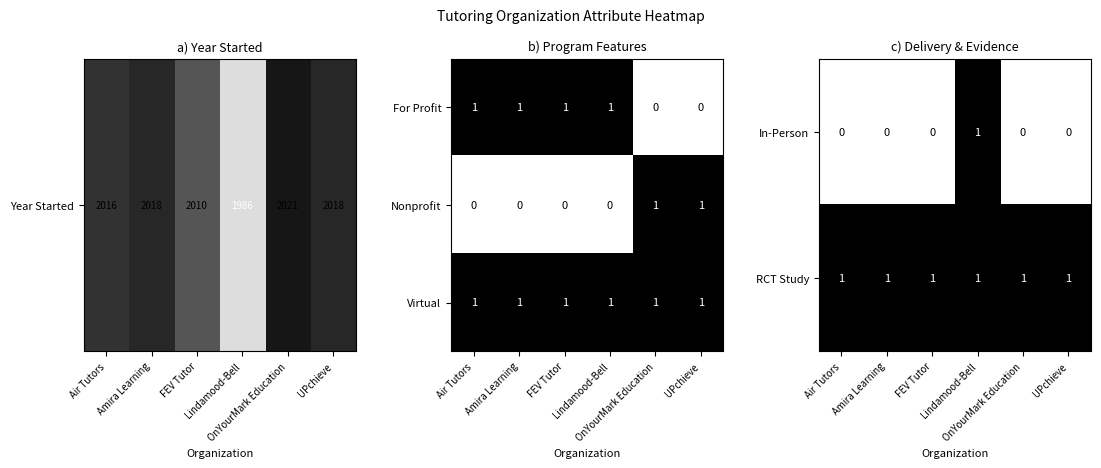

Count the For Profit values in the range 0 to 1.

6